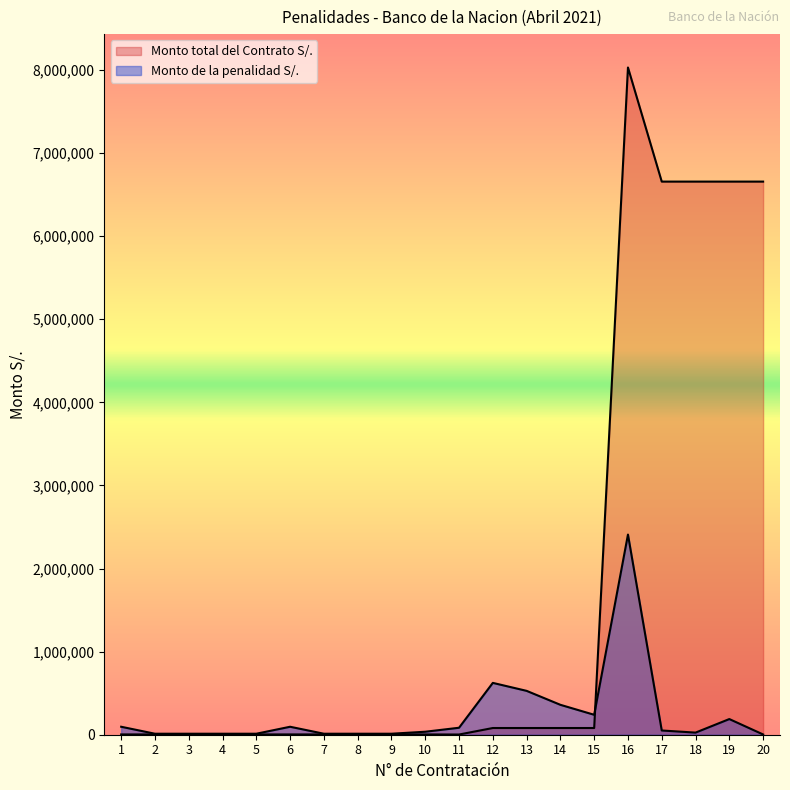

In Monto total del Contrato S/., how many points are higher than both neighbors (excluding endpoints)?

1